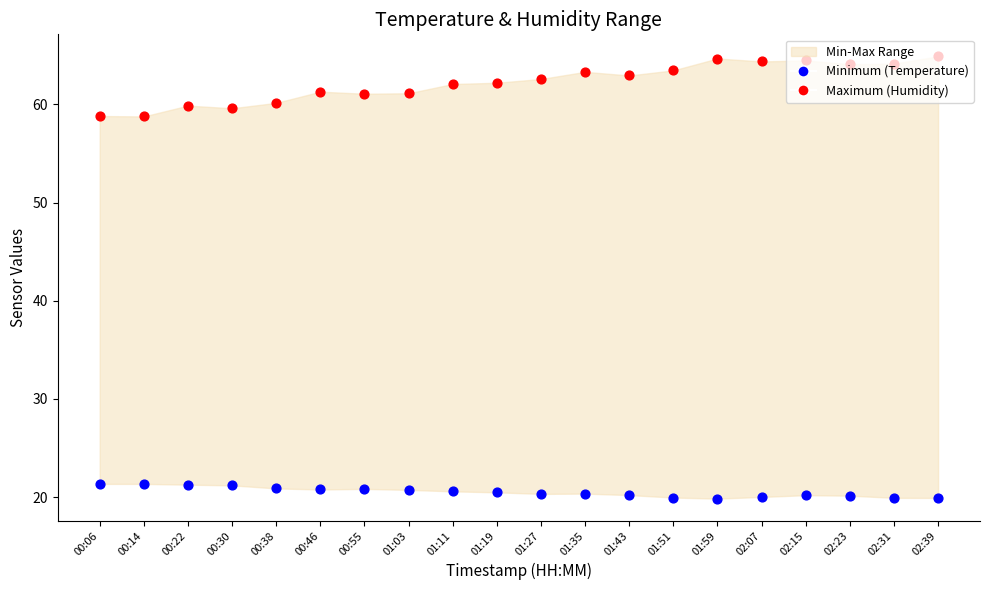

Which series contains the highest Y value?

Maximum (Humidity)